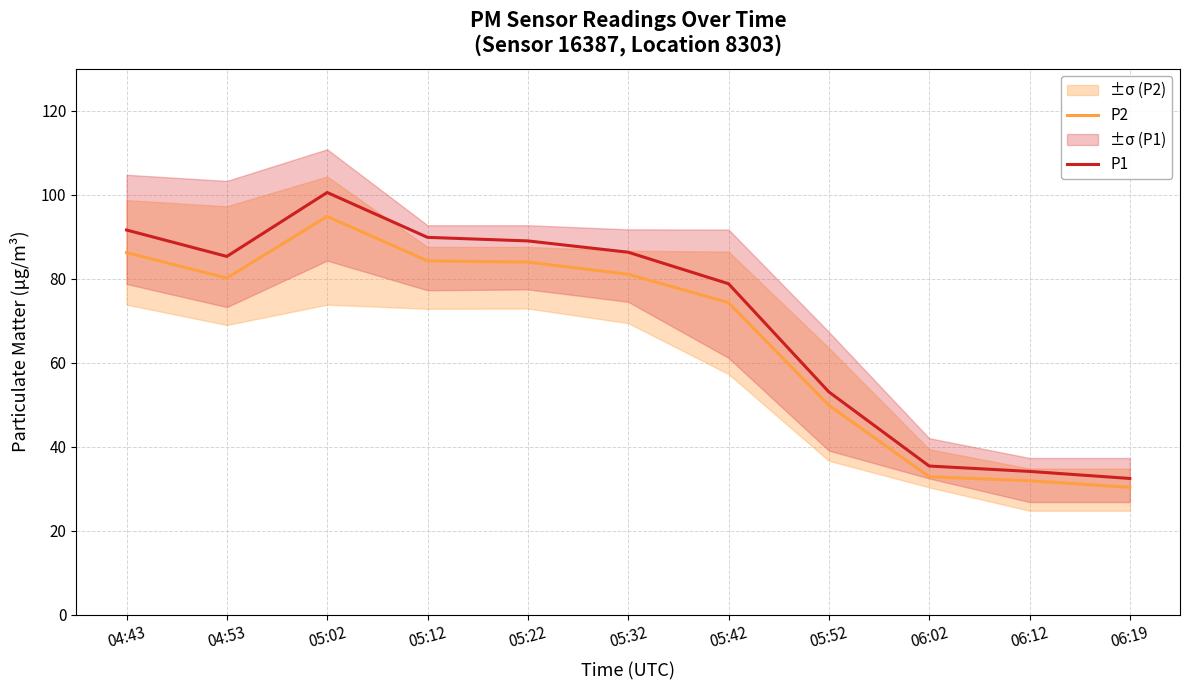

True or false: P1 and P2 intersect in this chart.

False